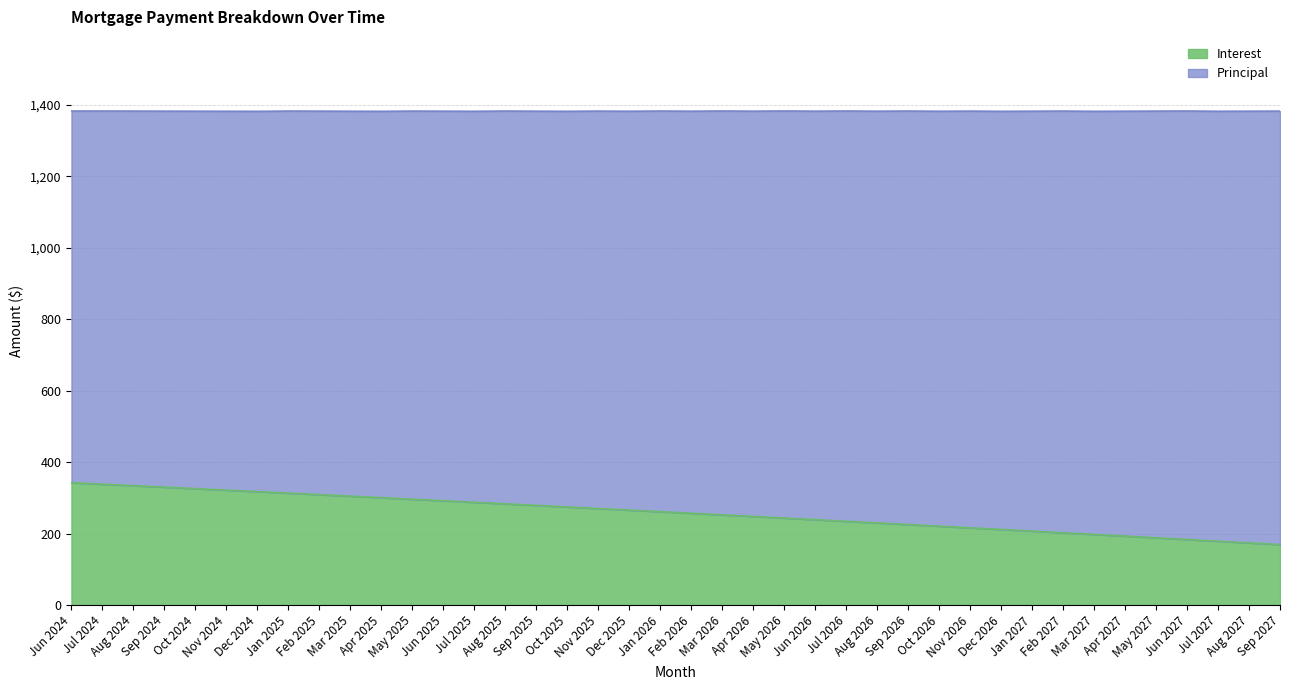

What is the difference between the maximum and minimum values?

173.3